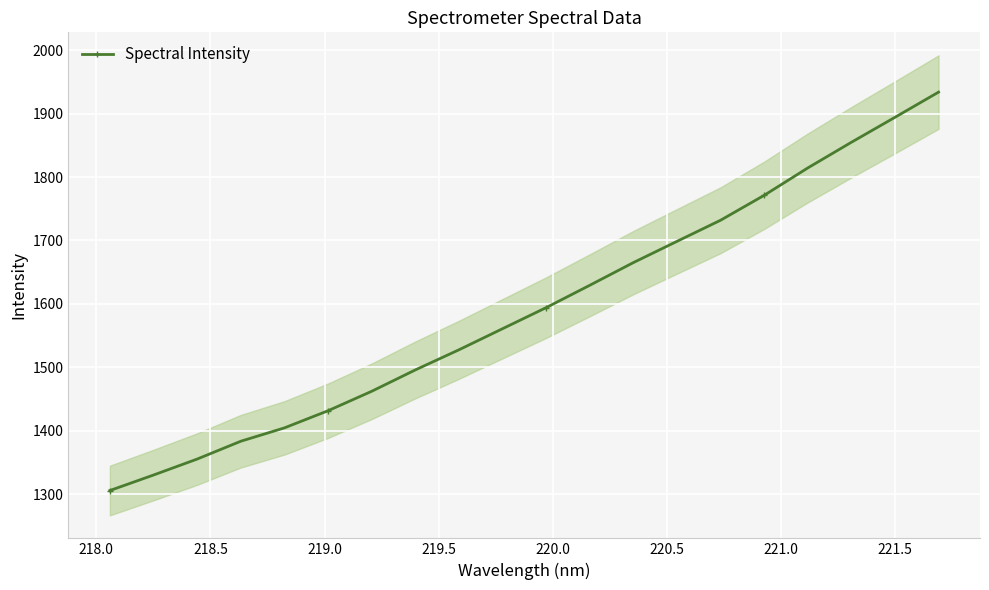

True or false: Spectral Intensity has more than 2 points higher than both neighbors.

False